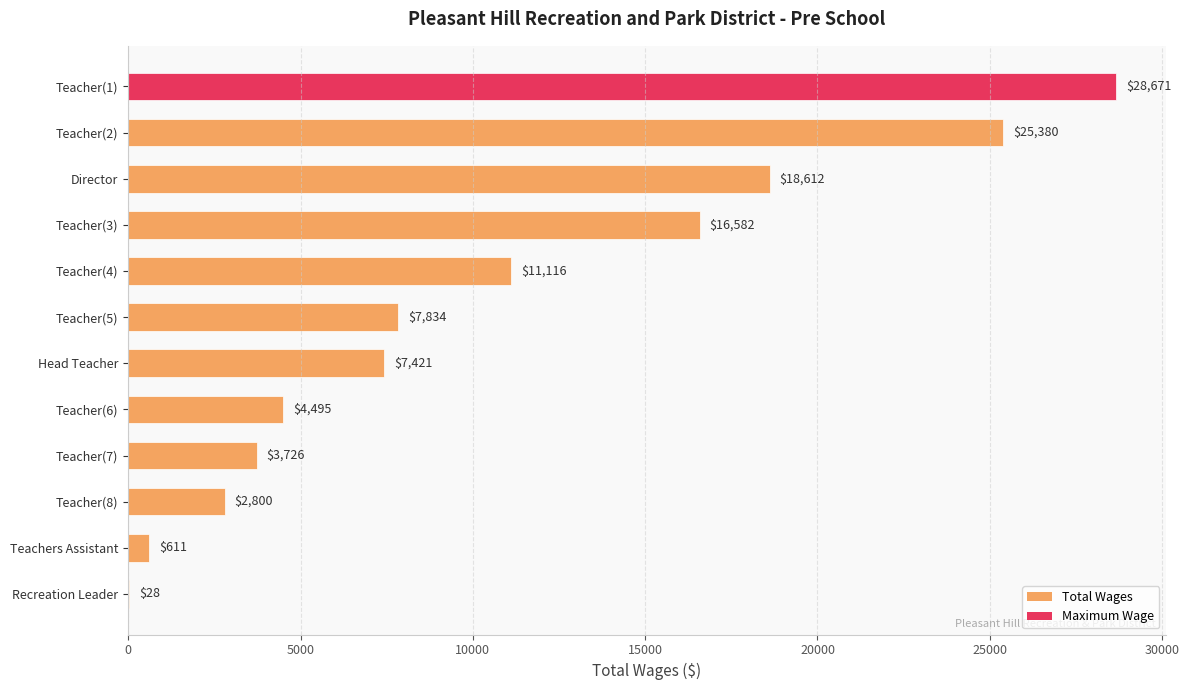

What is the change in value from Director to Teacher(3)?

-2030